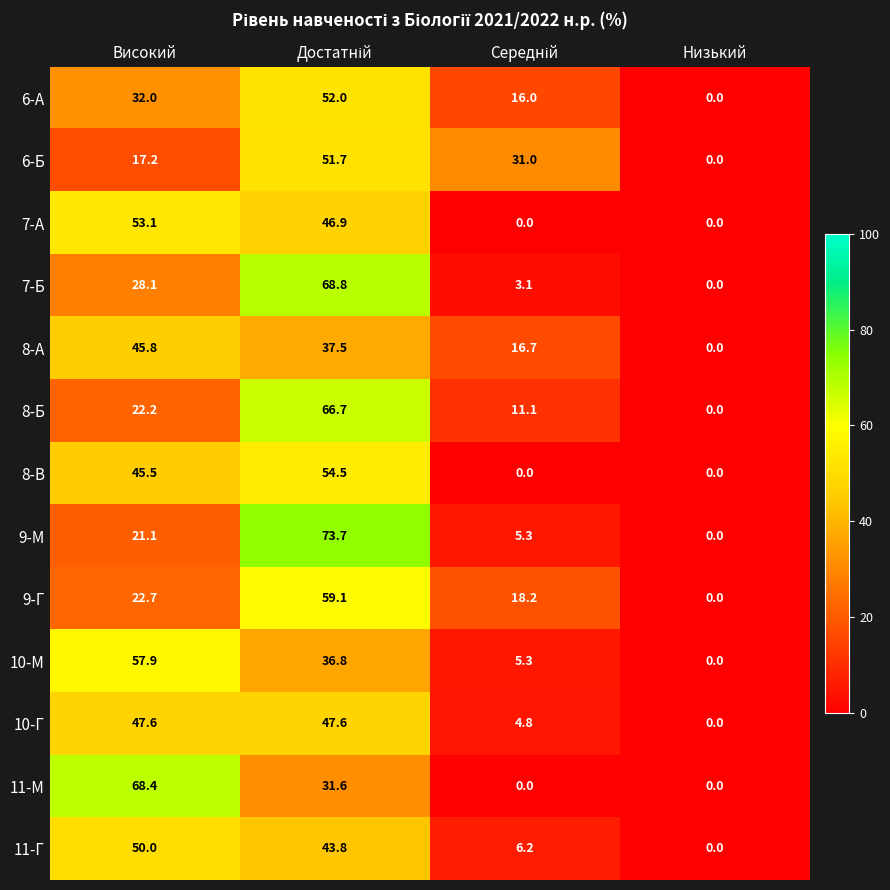

Rank the series at Високий from highest to lowest value.

11-М, 10-М, 7-А, 11-Г, 10-Г, 8-А, 8-В, 6-А, 7-Б, 9-Г, 8-Б, 9-М, 6-Б